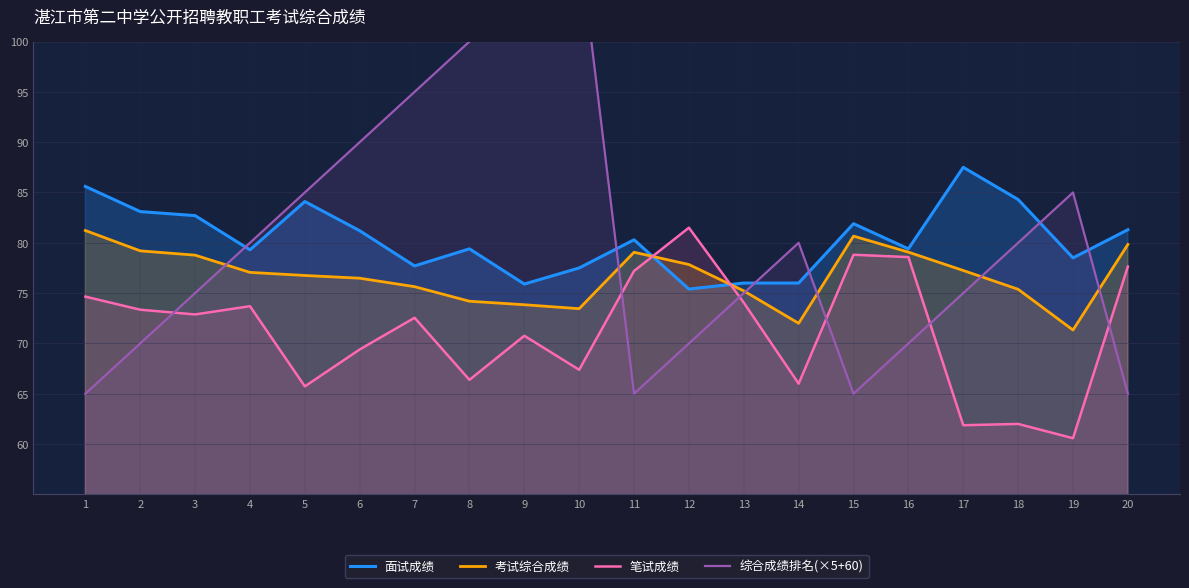

Between 3 and 8, which is larger?

3